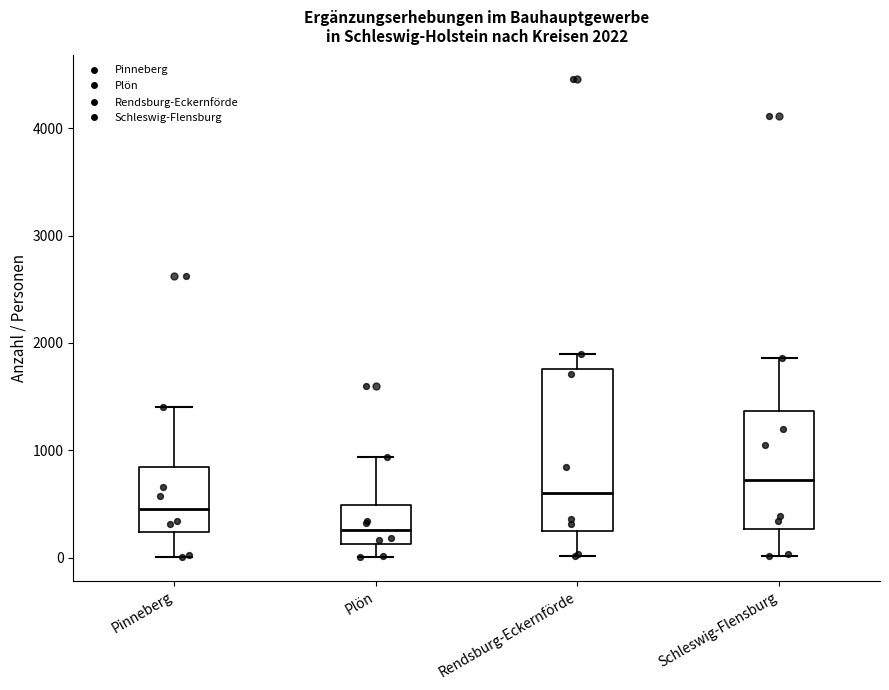

Which box is the tallest, from its lower edge to its upper edge?

Rendsburg-Eckernförde